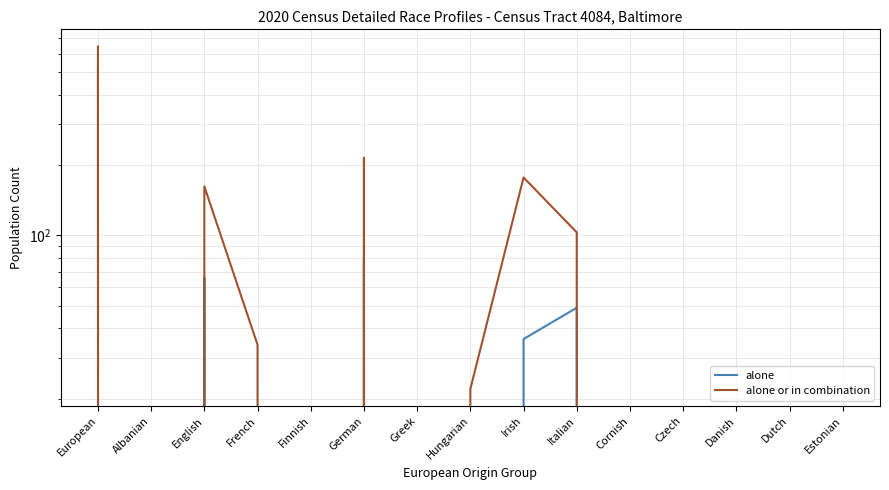

At which label is alone or in combination closest to 322?

German